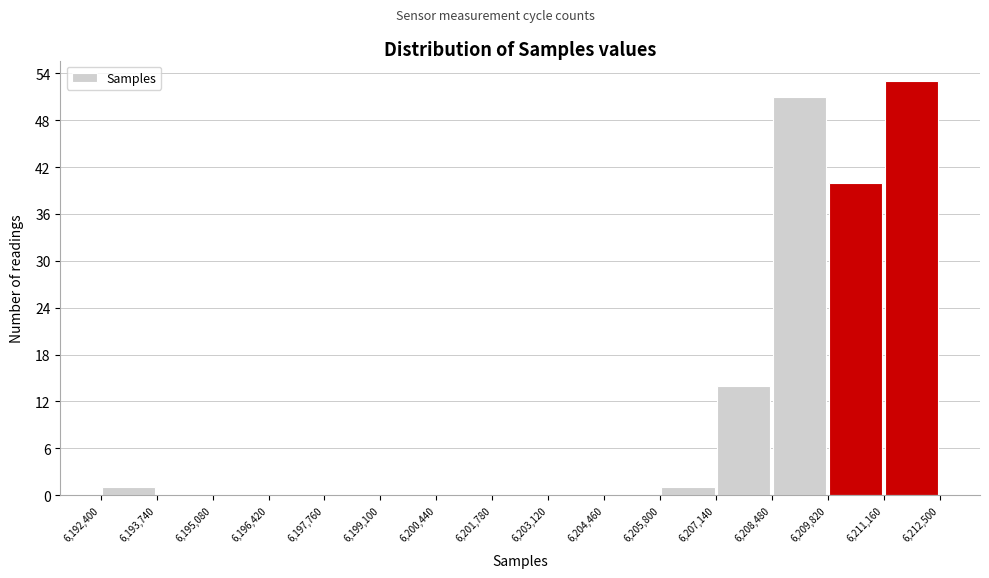

How tall is the bar that spans 6,205,800 to 6,207,140 on the x-axis? The values are not printed on the chart, so give them approximately, as read against the axis.

1